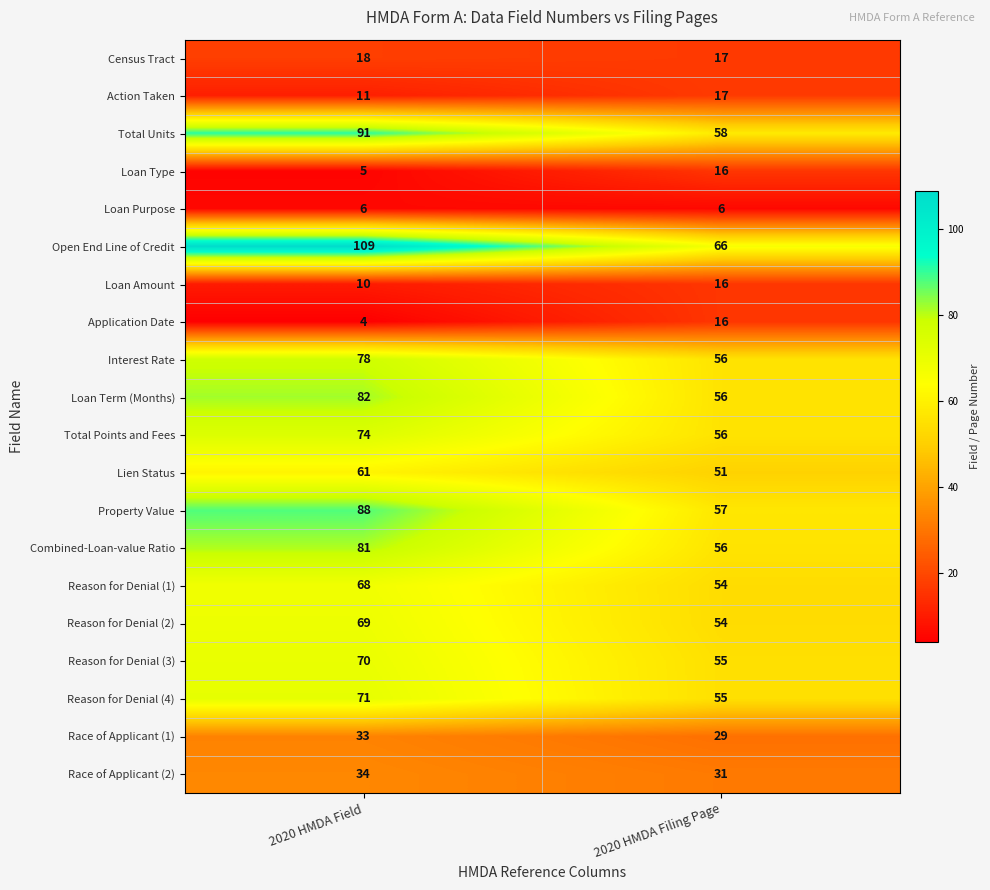

How many series are shown in this chart?

20